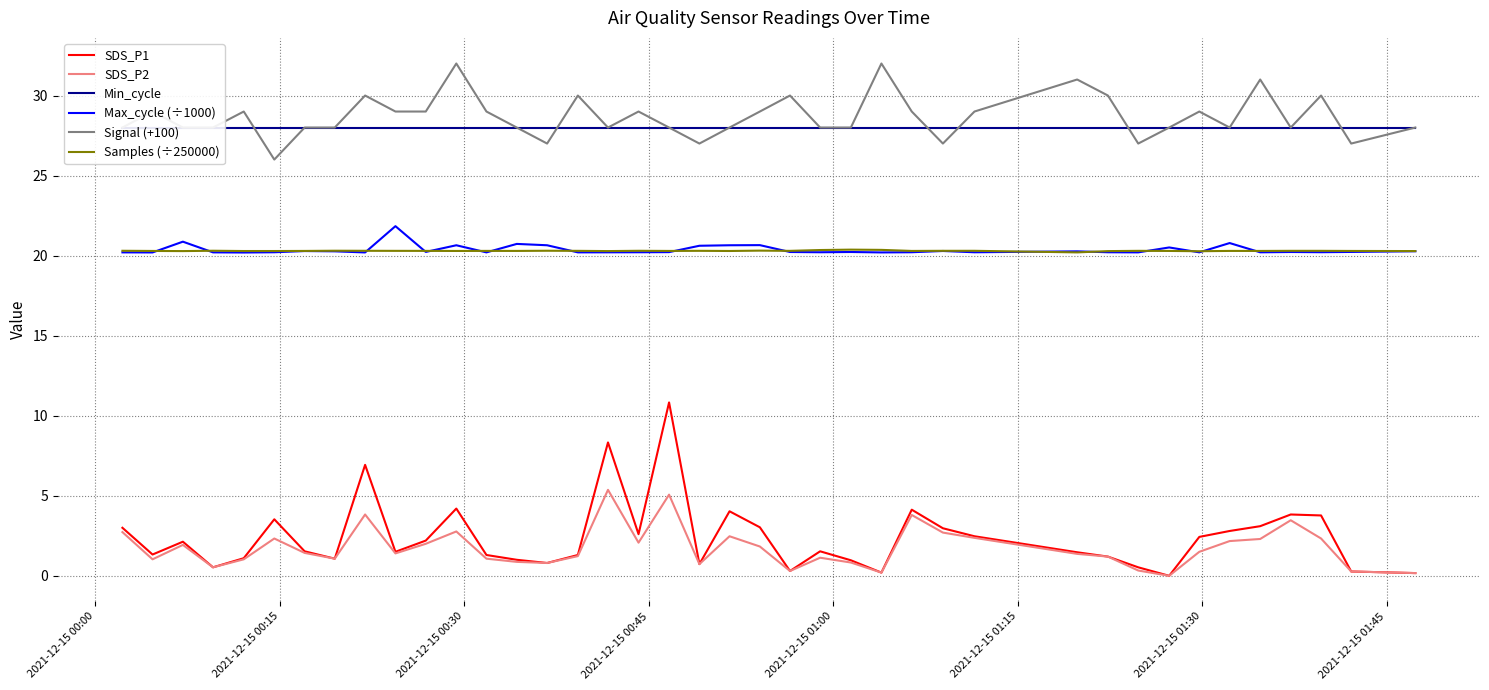

What is the highest value of the SDS_P2 series?

5.4